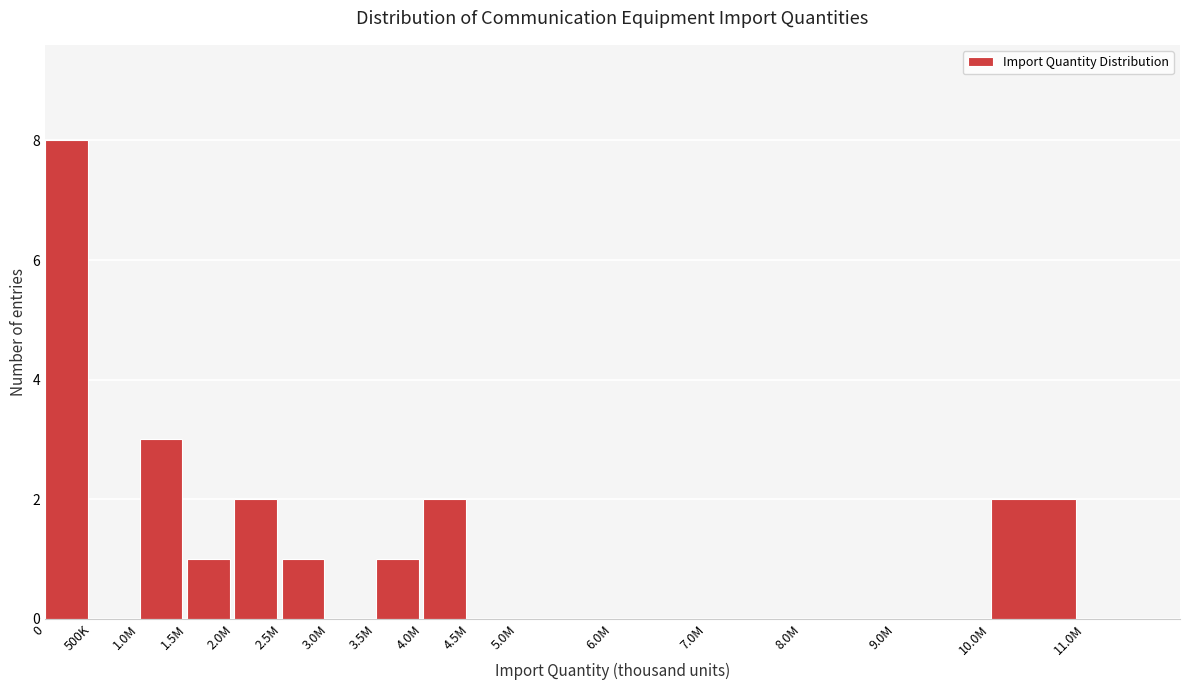

Reading left to right, transcribe all the data shown in this chart.

0=8	500K=0	1.0M=3	1.5M=1	2.0M=2	2.5M=1	3.0M=0	3.5M=1	4.0M=2	4.5M=0	5.0M=0	6.0M=0	7.0M=0	8.0M=0	9.0M=0	10.0M=2	11.0M=0